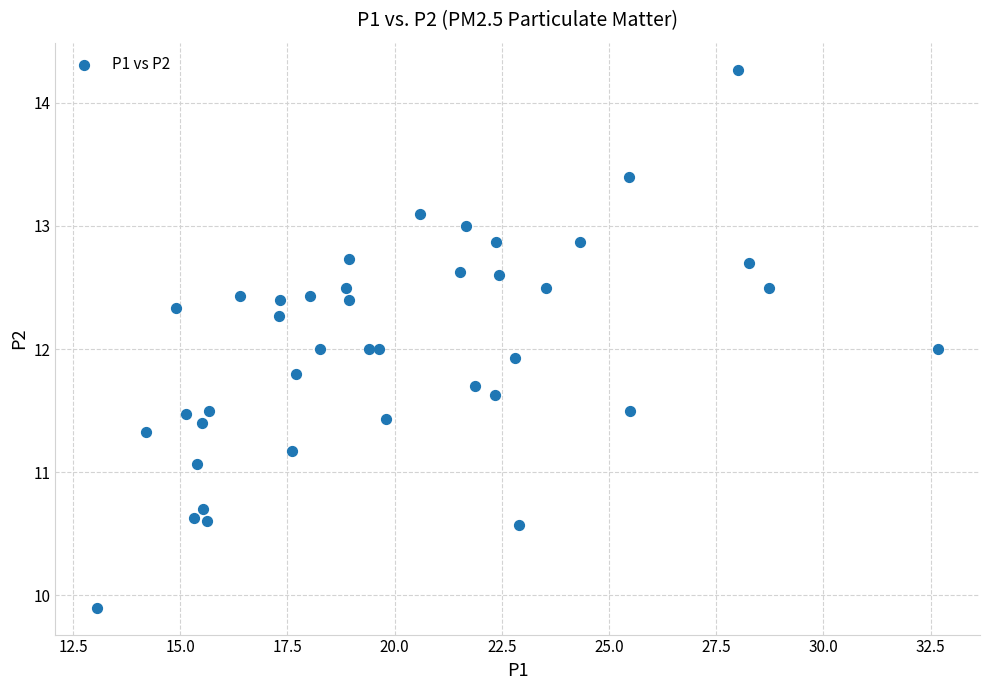

What is the range of Y values (max minus min)?

4.4